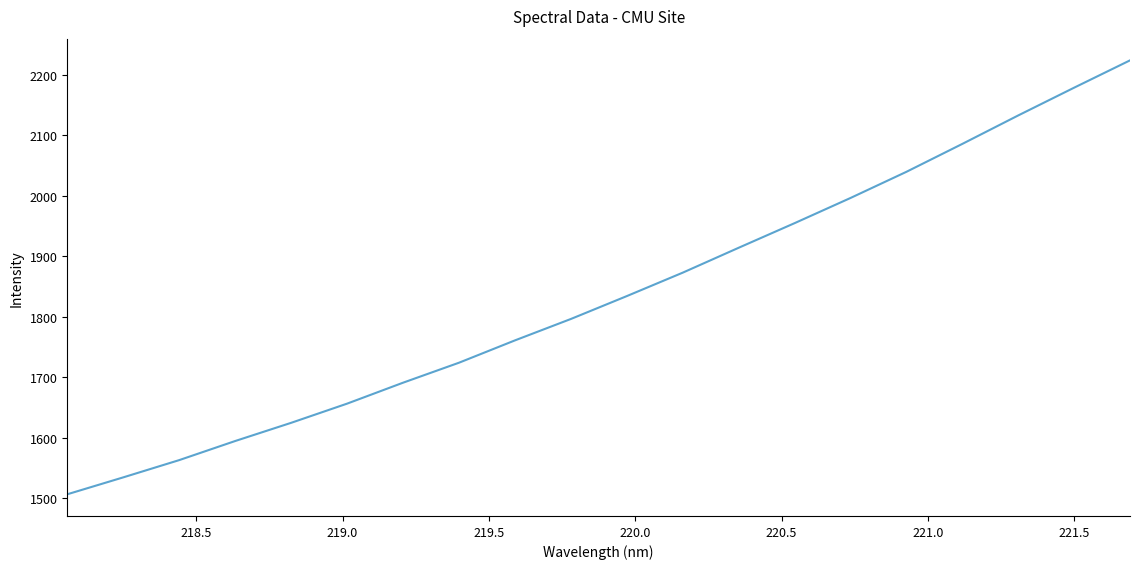

What is the difference between the maximum and minimum values?

717.2